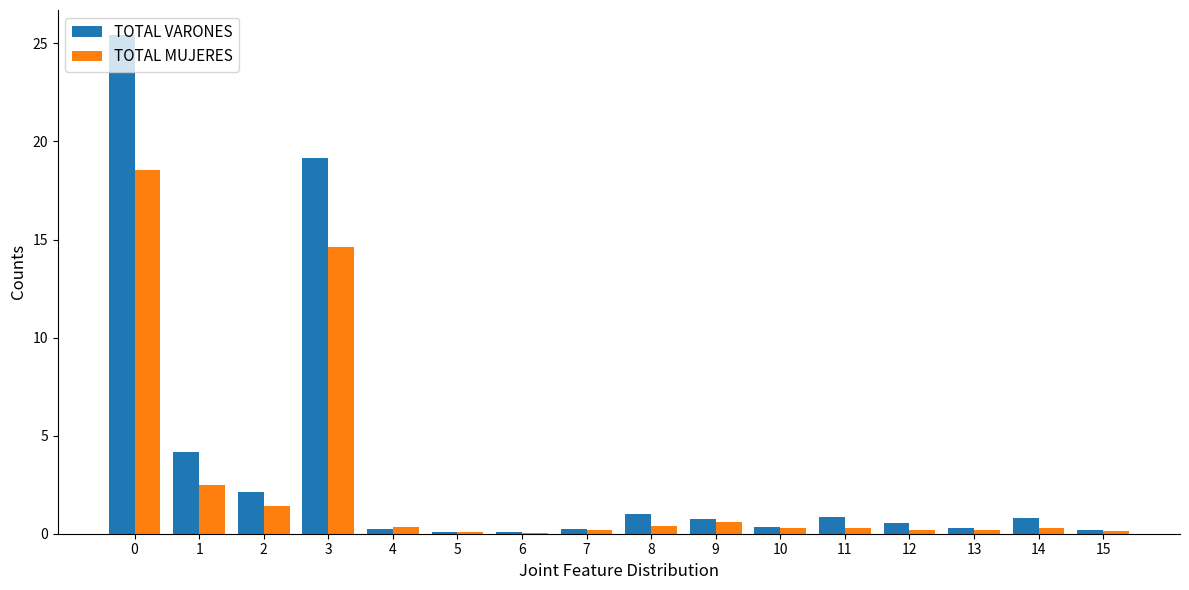

Which series changed the most between 2 and 12?

TOTAL VARONES